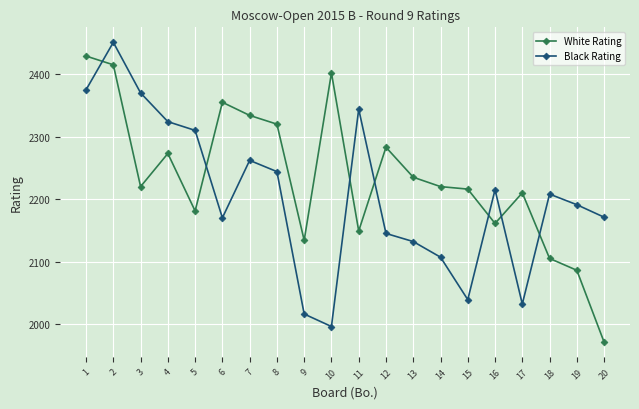

Rank the series by their average value, from lowest to highest.

Black Rating, White Rating